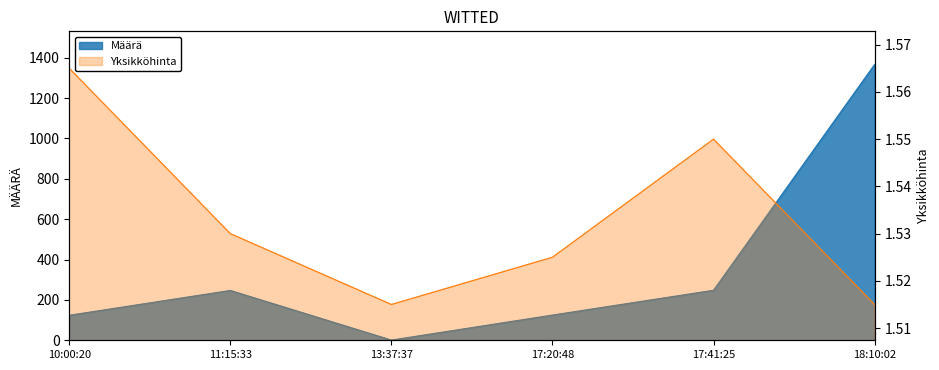

Which series has the largest range (max minus min)?

Määrä